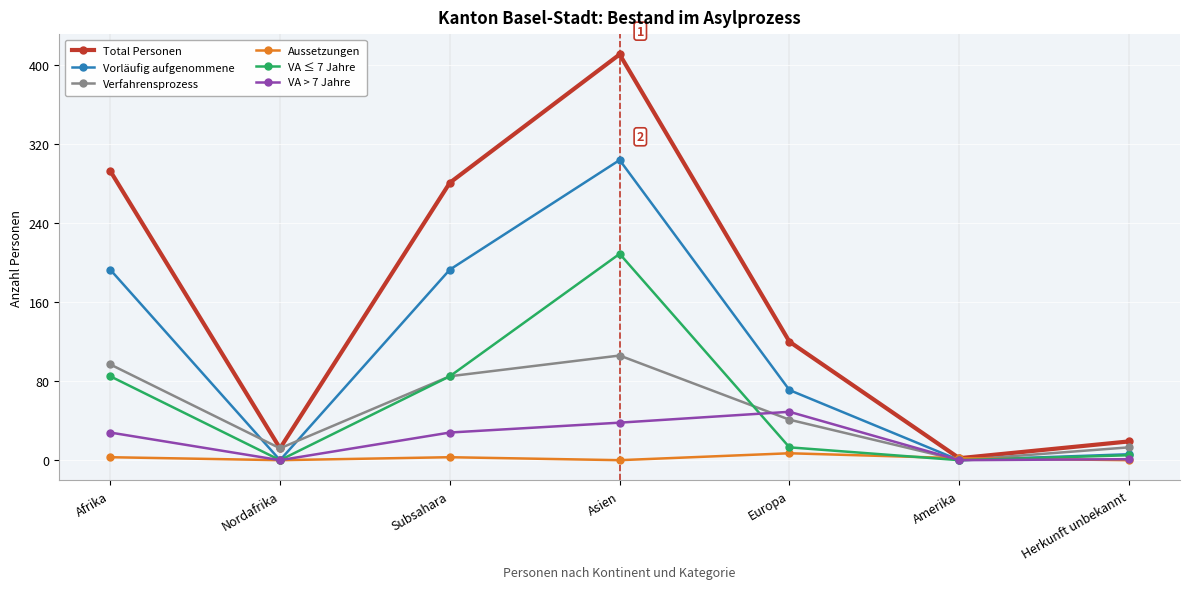

What is the label of the 7th point from the left?

Herkunft unbekannt